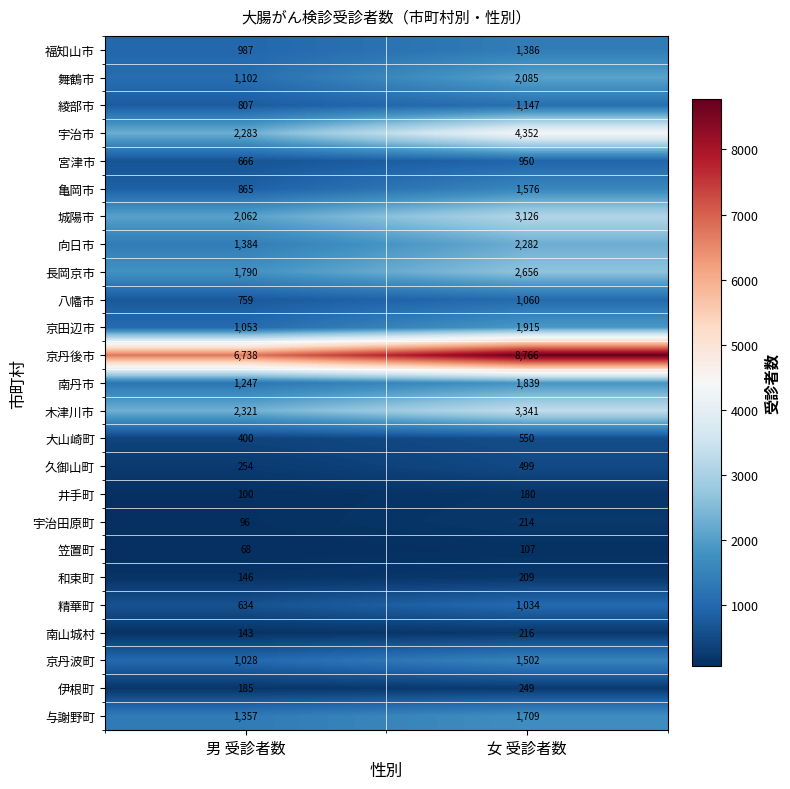

The 南丹市 series shows 1238 at 女 受診者数. True or false?

False